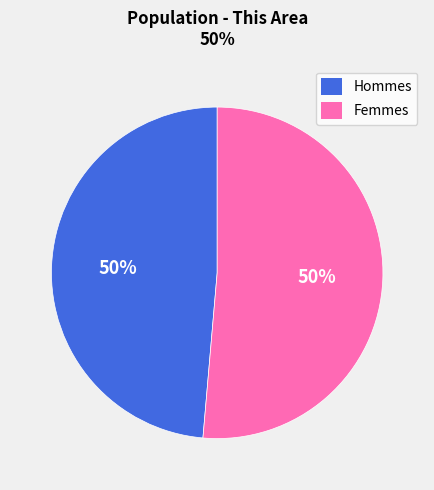

Between Male and Female, which is larger?

Female